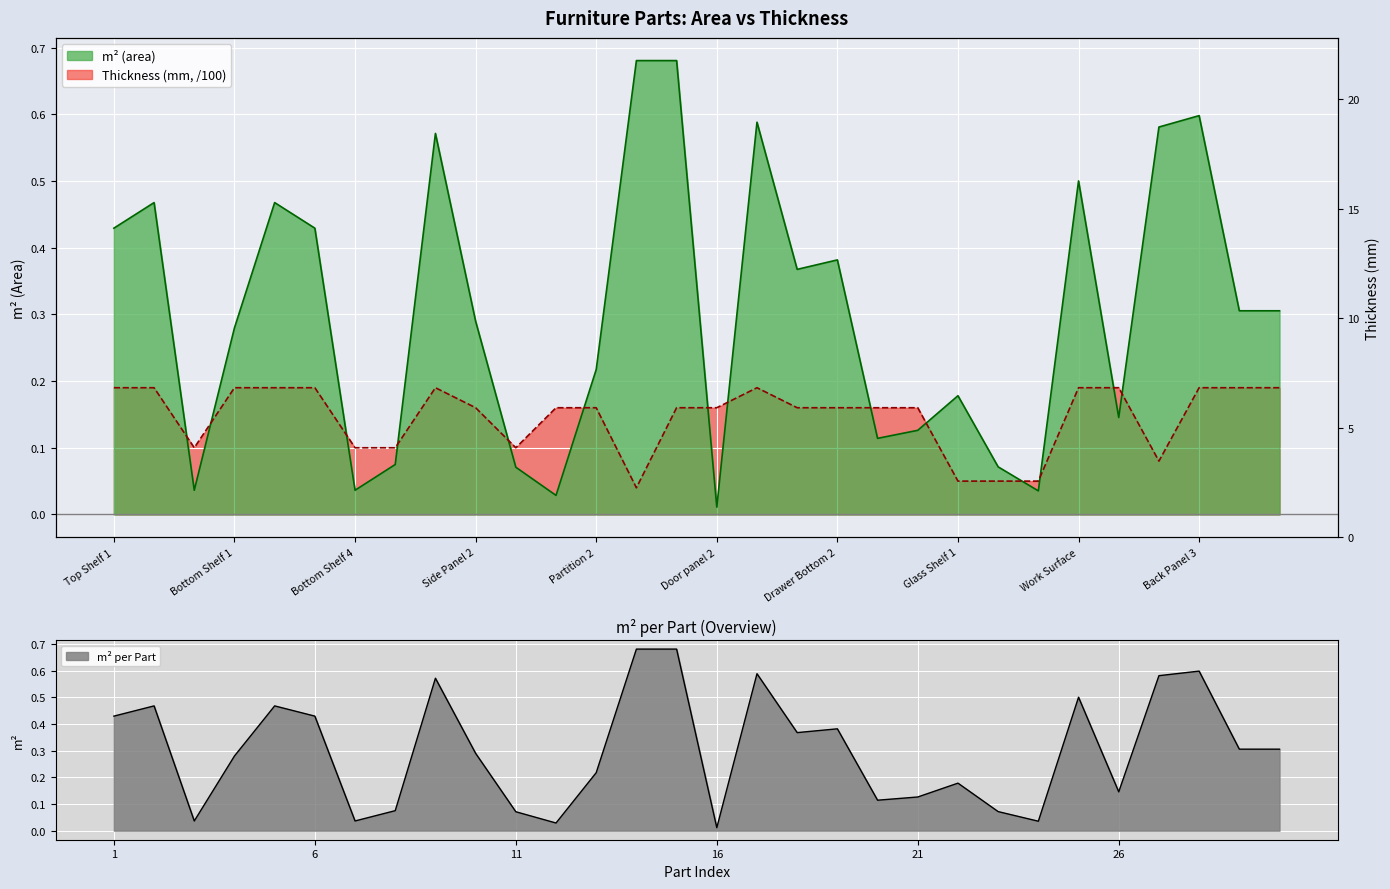

The Thickness (mm) series shows 0.2 at Drawer Bottom 1. True or false?

False